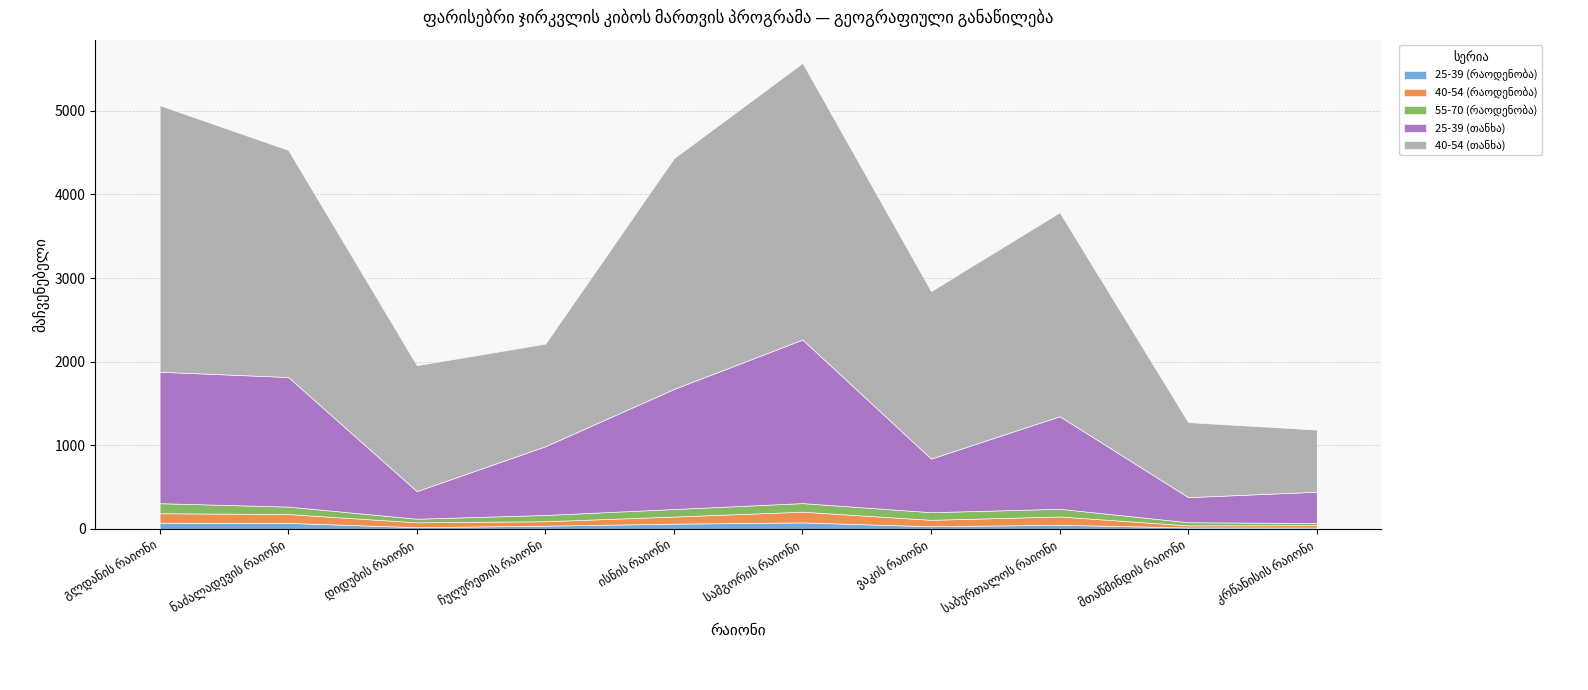

What is the difference between the maximum and second lowest values in the 25-39 (რაოდენობა) series?

61